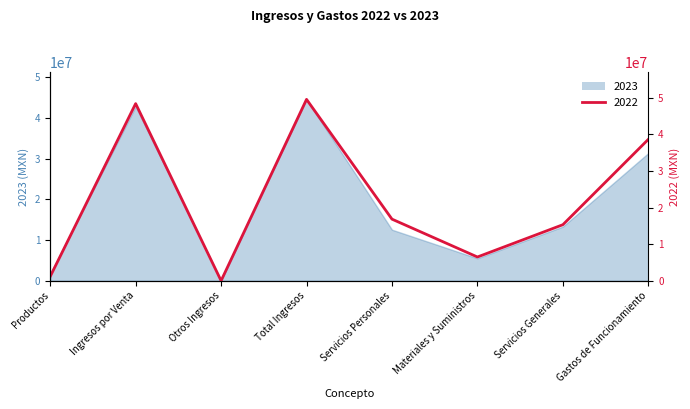

True or false: 2023 has a value of 9744153.0 at Materiales y Suministros.

False